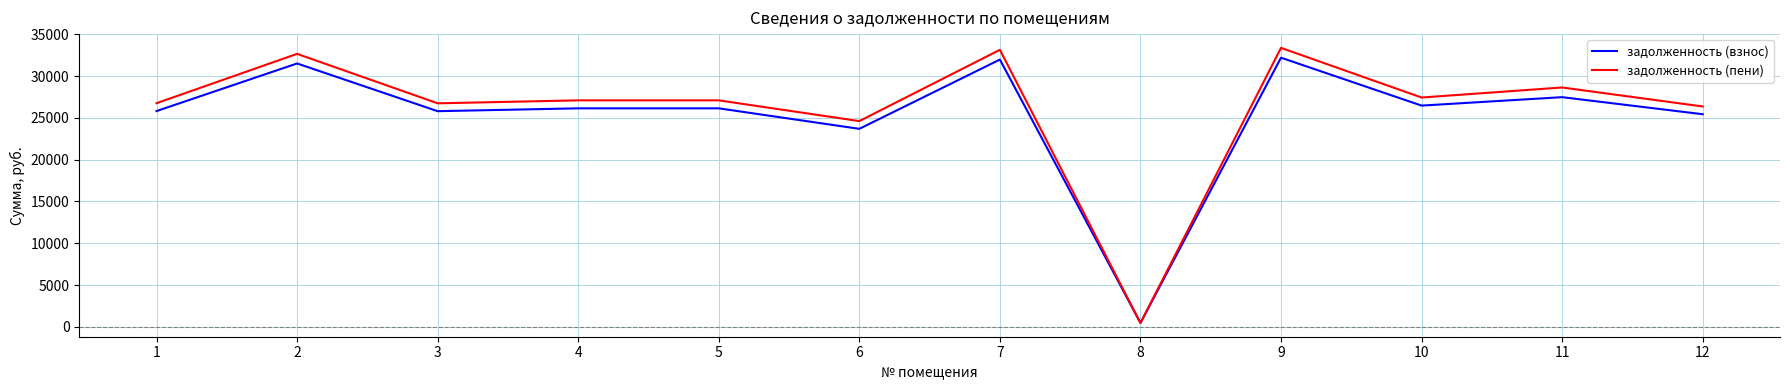

Which series changed the most between 7 and 11?

задолженность (пени)